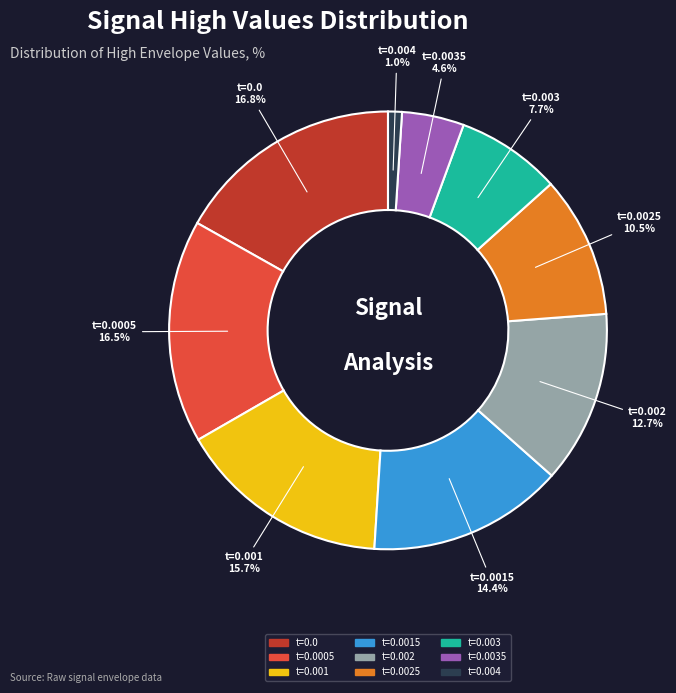

Count the number of slices in the pie.

9